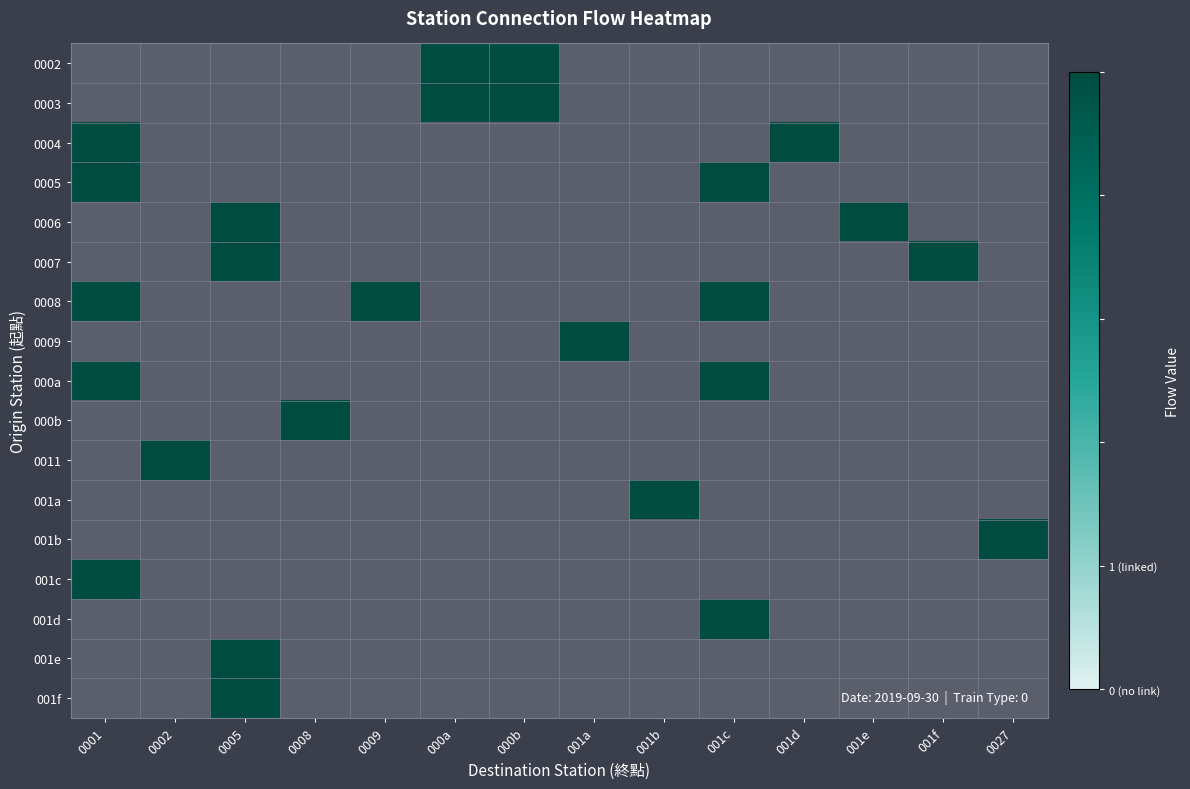

At 001a, list the series in order from largest to smallest.

0002, 0003, 0004, 0005, 0006, 0007, 0008, 0009, 000a, 000b, 0011, 001a, 001b, 001c, 001d, 001e, 001f